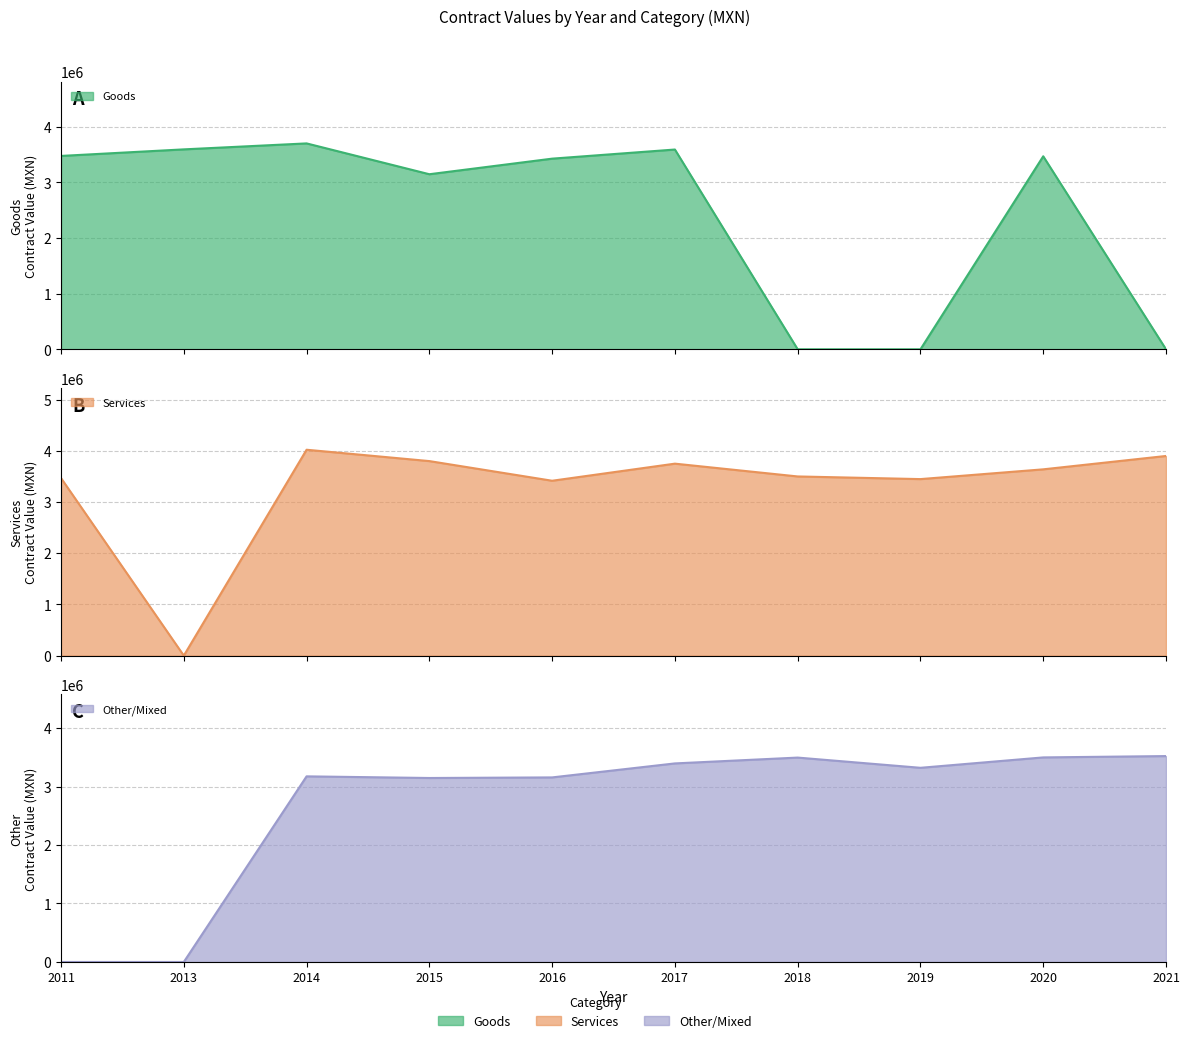

Where do goods and services first cross each other?

2013 and 2014